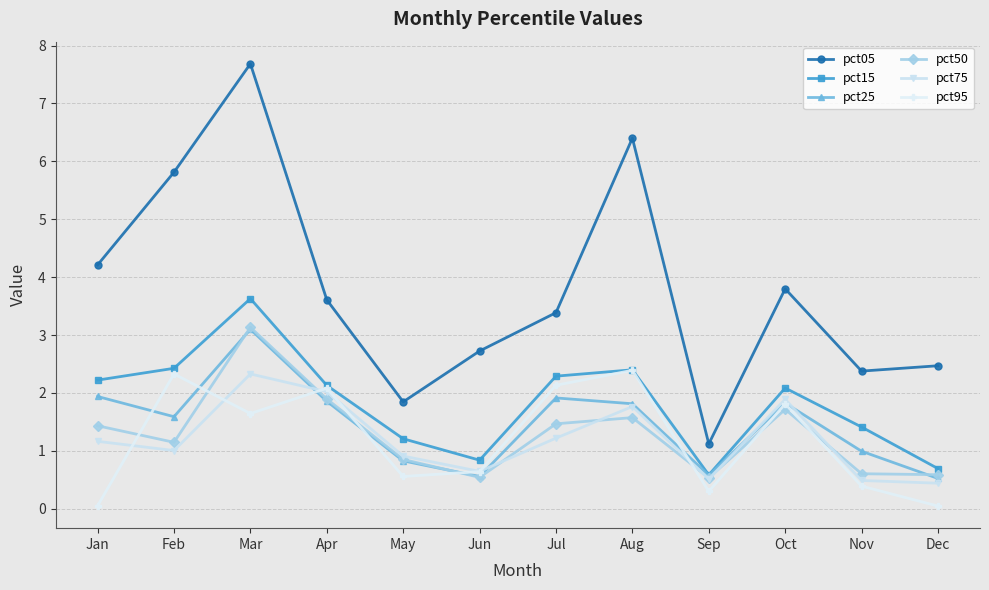

The value of pct75 at Jul is 1.2. True or false?

True